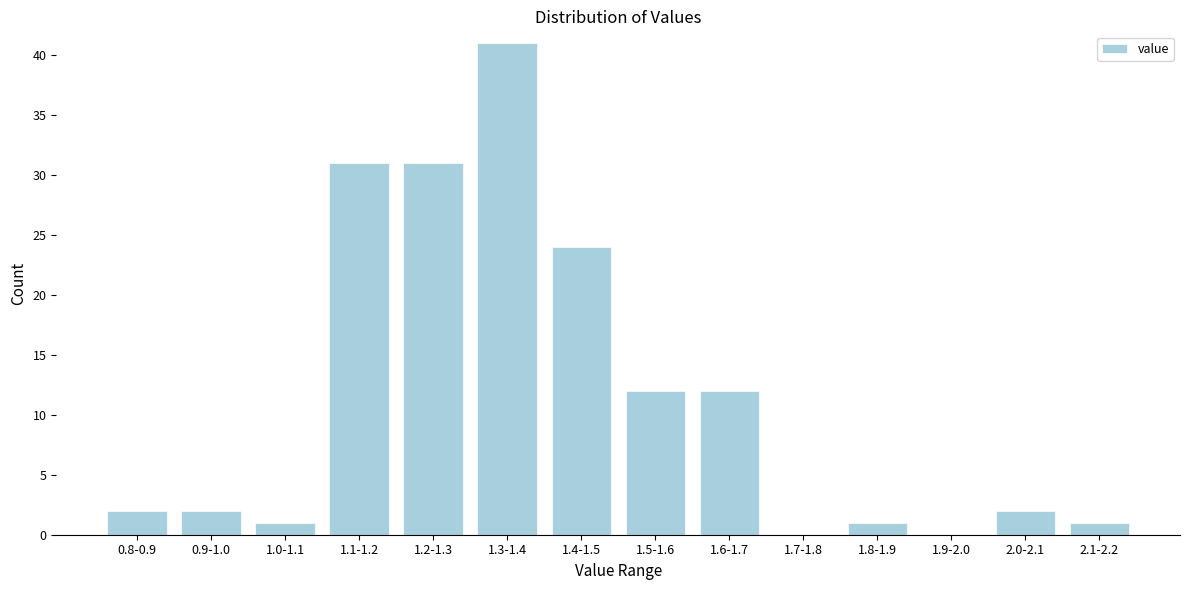

Reading left to right, transcribe all the data shown in this chart.

0.8-0.9=2	0.9-1.0=2	1.0-1.1=1	1.1-1.2=31	1.2-1.3=31	1.3-1.4=41	1.4-1.5=24	1.5-1.6=12	1.6-1.7=12	1.7-1.8=0	1.8-1.9=1	1.9-2.0=0	2.0-2.1=2	2.1-2.2=1